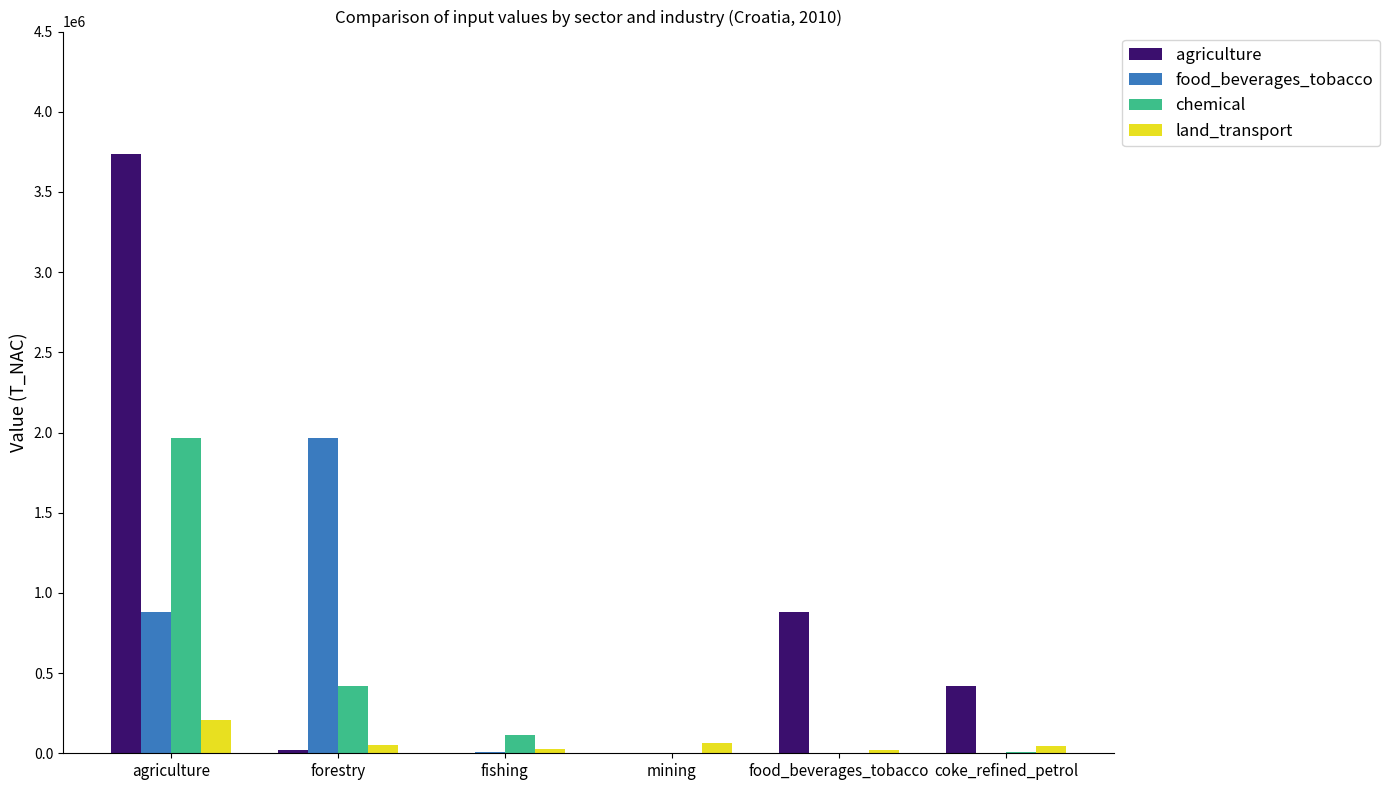

What is the highest value of the land_transport series?

209936.9